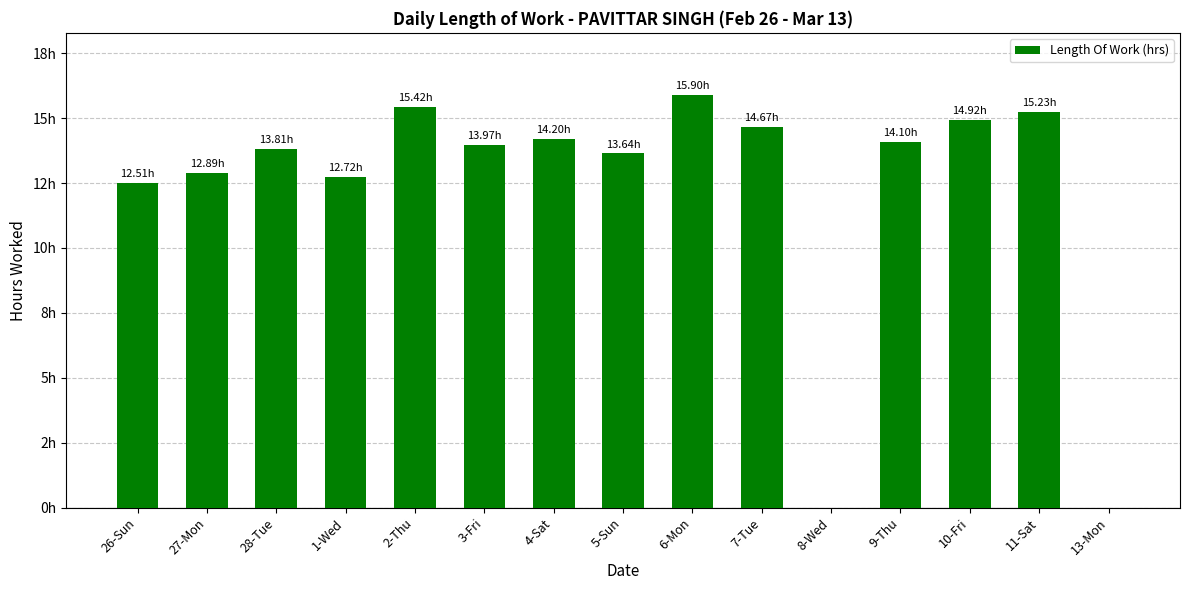

What is the value of the 4th bar from the left?

12.7